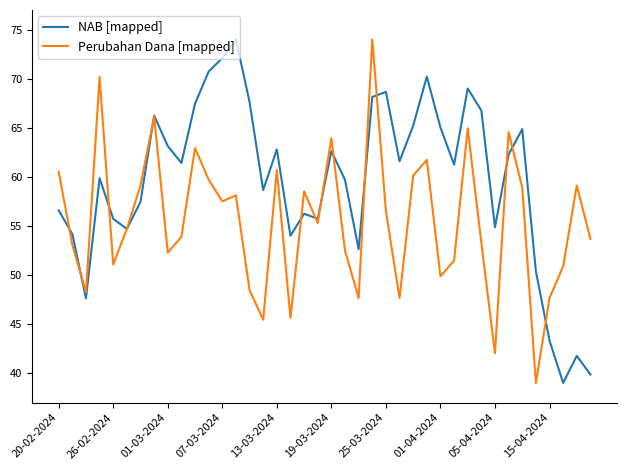

Which series ends up on top after the final intersection of NAB [mapped] and Perubahan Dana [mapped]?

Perubahan Dana [mapped]